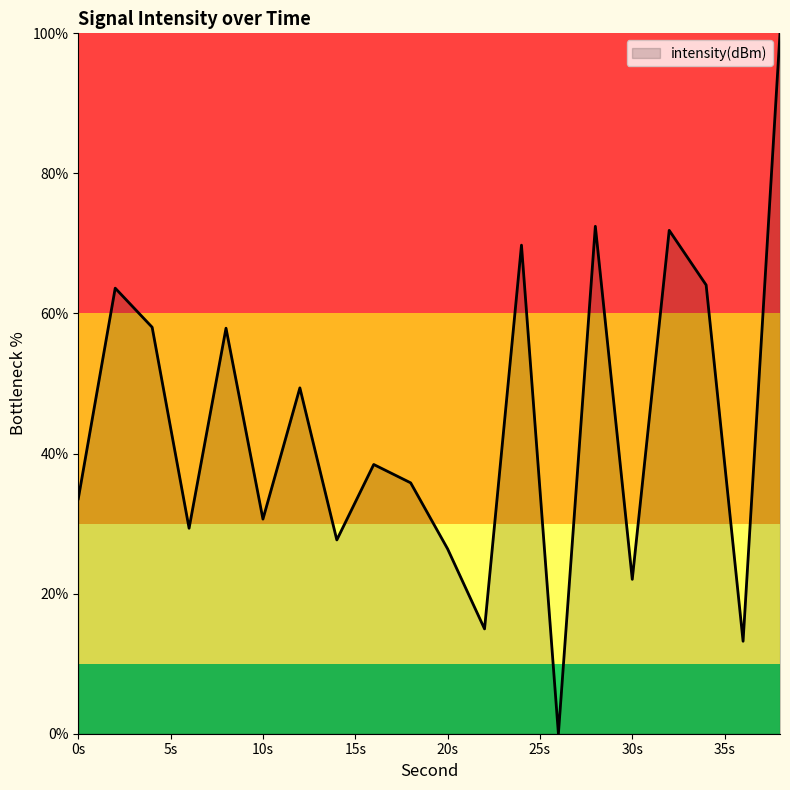

What is the difference between the maximum and minimum values?

100.0